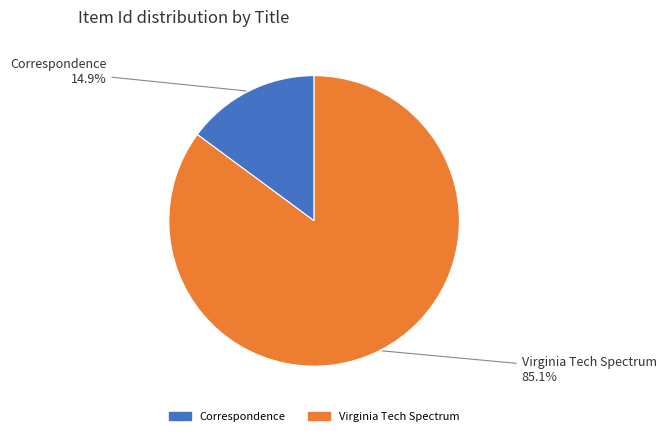

Is it true that Virginia Tech Spectrum is 77% of the pie?

False